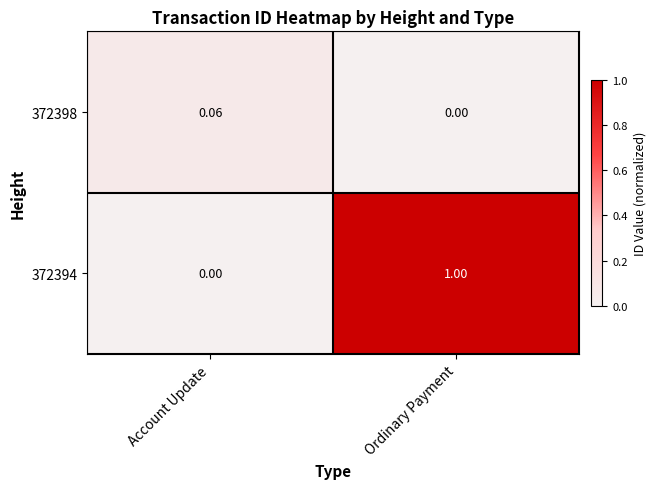

How many distinct data groups are displayed?

2